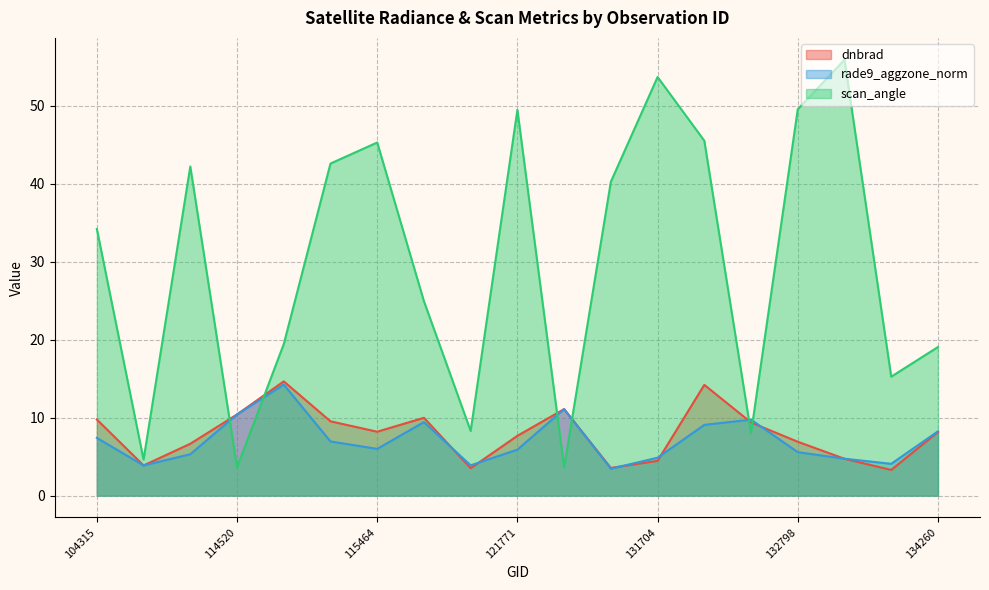

Reading left to right, extract all data points from this chart.

dnbrad: 9.8	3.9	6.6	10.4	14.6	9.5	8.2	10.0	3.5	7.7	11.1	3.5	4.5	14.2	9.4	6.9	4.7	3.3	8.2
rade9_aggzone_norm: 7.4	3.9	5.3	10.4	14.2	6.9	6.0	9.4	3.9	5.9	11.1	3.5	4.9	9.1	9.7	5.6	4.7	4.1	8.2
scan_angle: 34.2	4.6	42.2	3.6	19.4	42.6	45.3	24.9	8.3	49.5	3.6	40.2	53.7	45.5	8.0	49.5	55.9	15.2	19.0